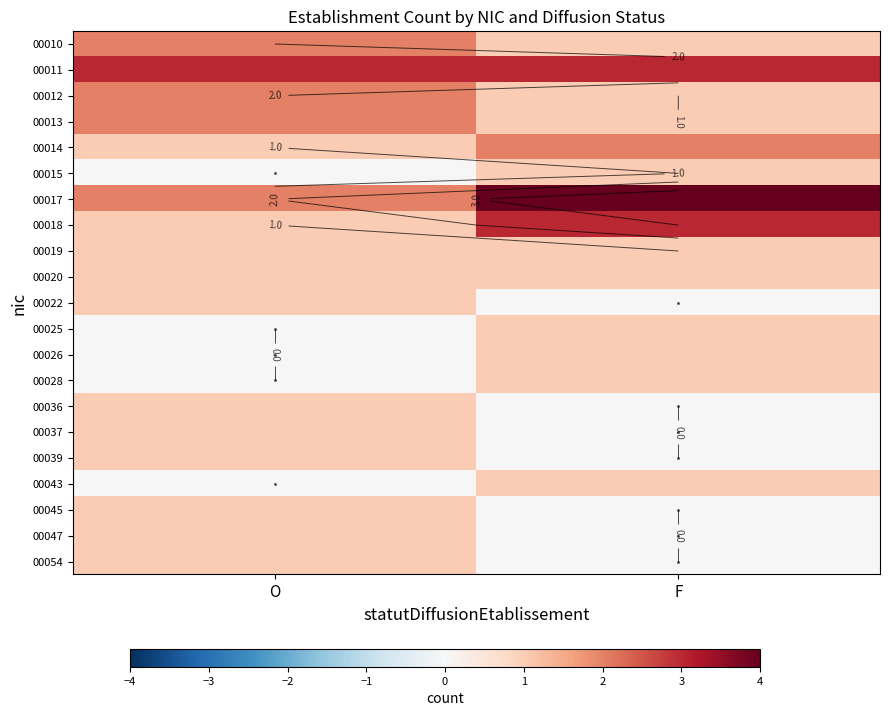

What is the difference between the maximum and minimum values in the 00054 series?

1